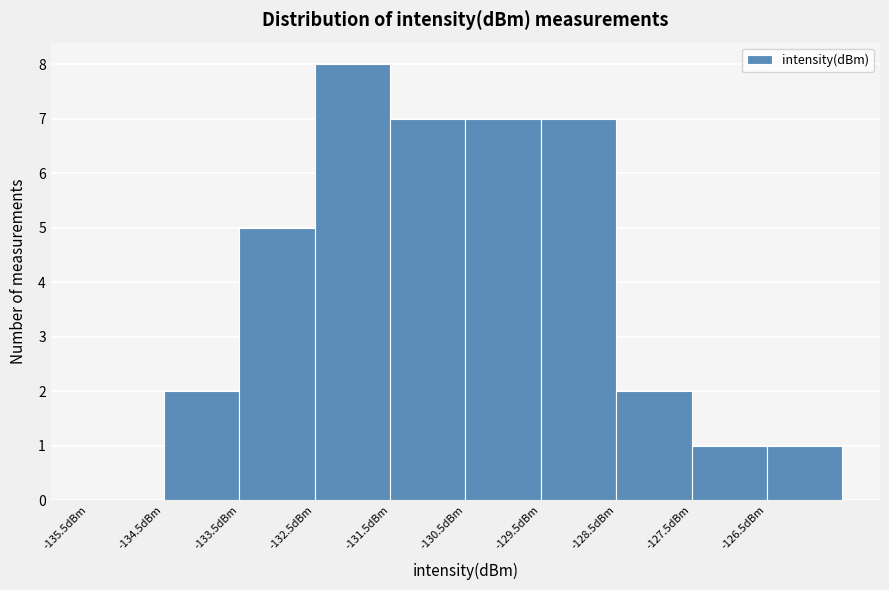

What is the height of the bar covering -132.5 to -131.5 on the x-axis? The values are not printed on the chart, so give them approximately, as read against the axis.

8